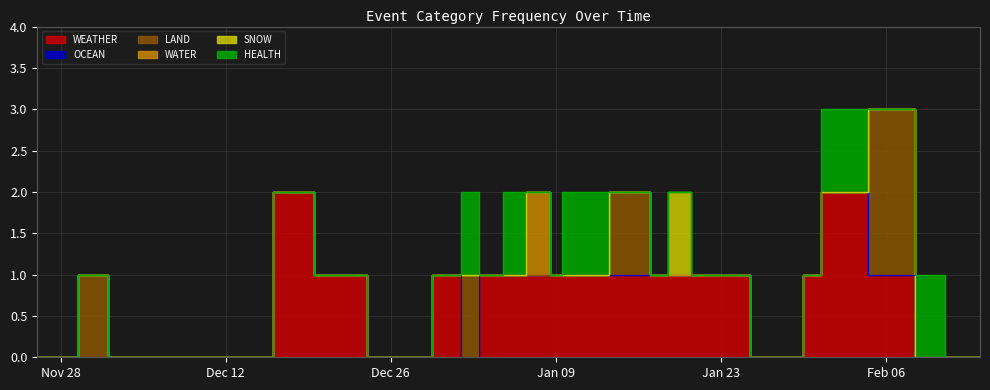

True or false: WATER and WEATHER cross at least once.

False